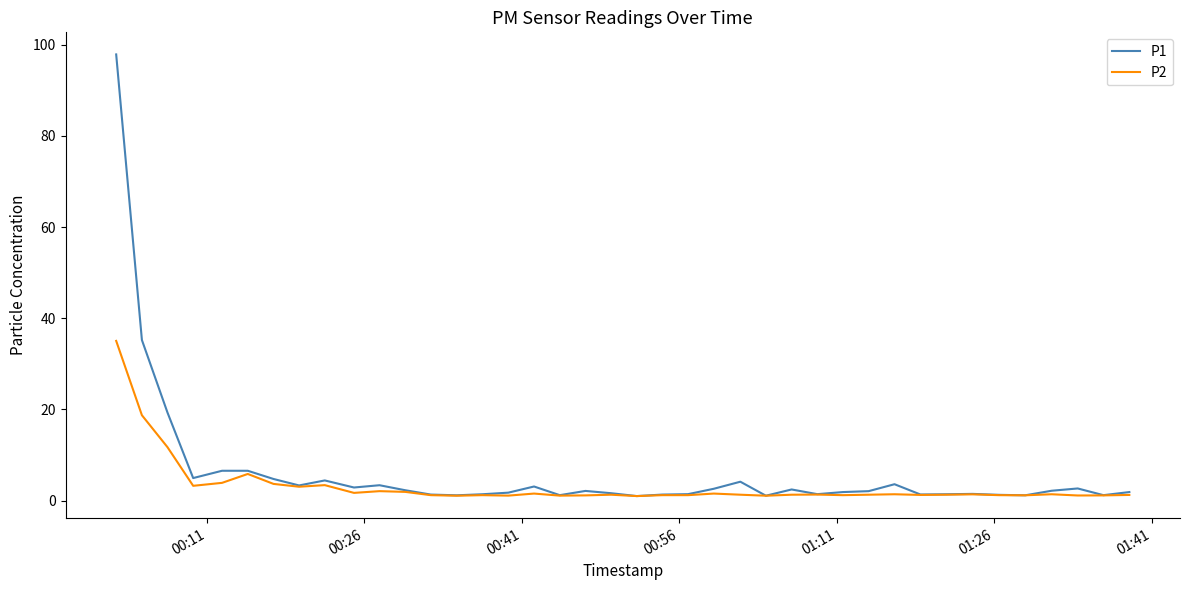

Rank the series by their maximum value, from lowest to highest.

P2, P1